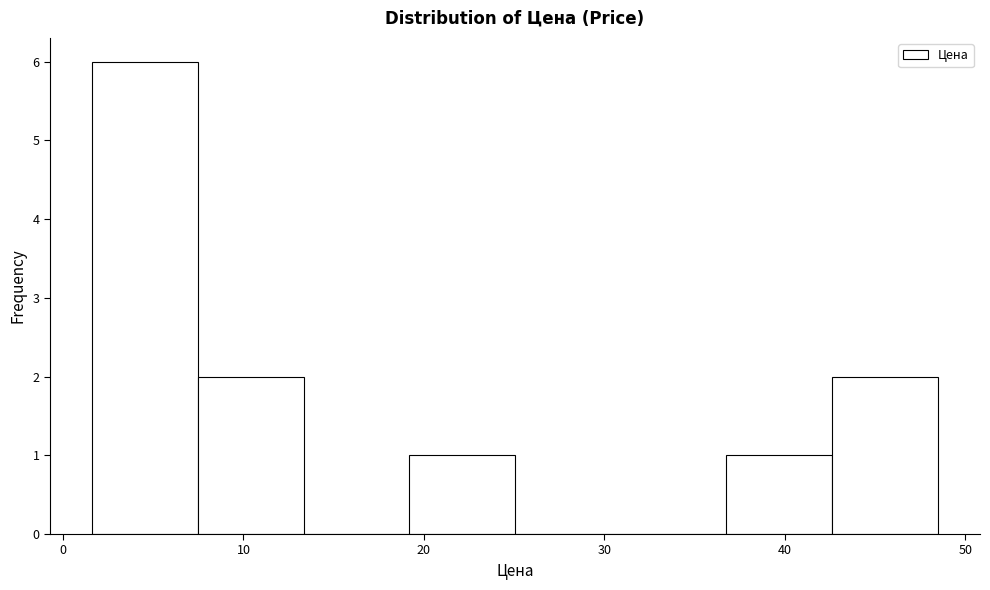

Reading left to right, list every bar in this chart as the range it spans on the x-axis followed by its height. Neither the bar edges nor the heights are printed on the chart, so give them approximately, as read against the axes.

2 to 7: 6
7 to 13: 2
13 to 19: 0
19 to 25: 1
25 to 31: 0
31 to 37: 0
37 to 43: 1
43 to 48: 2